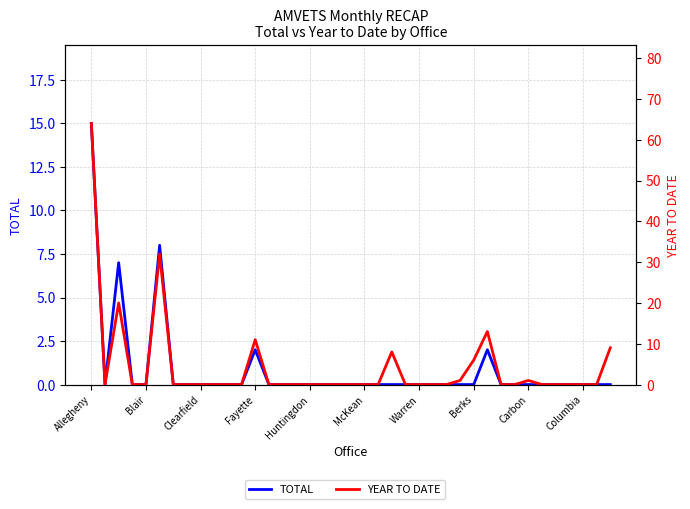

What is the difference between the maximum and minimum values in the YEAR TO DATE series?

64